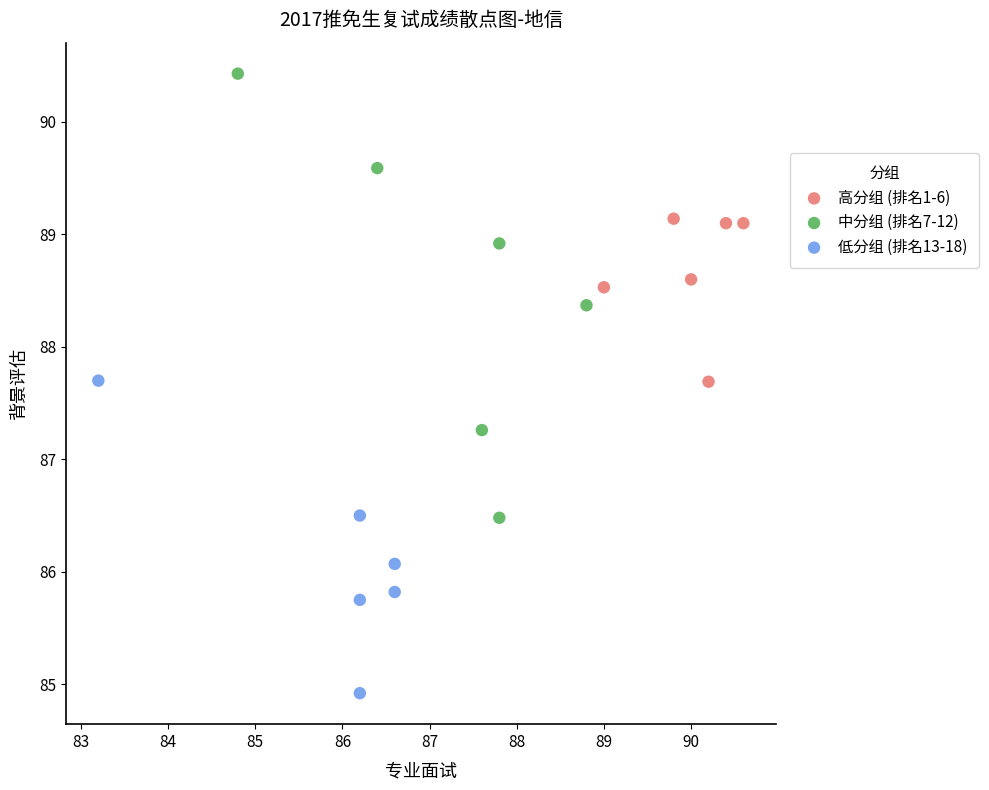

Which series has the widest spread of Y values?

中分组 (排名7-12)